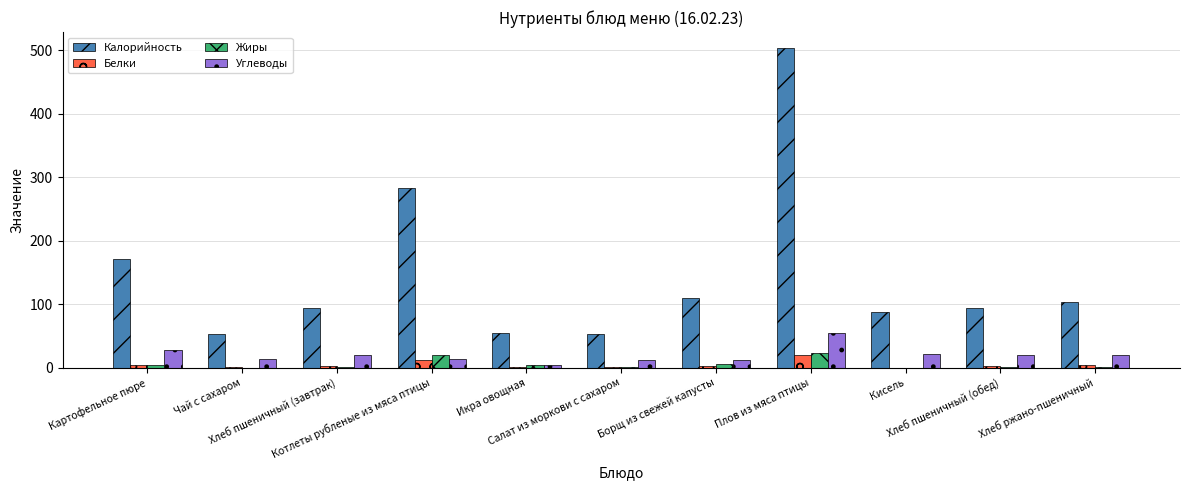

Which series has the largest total across all categories?

Калорийность